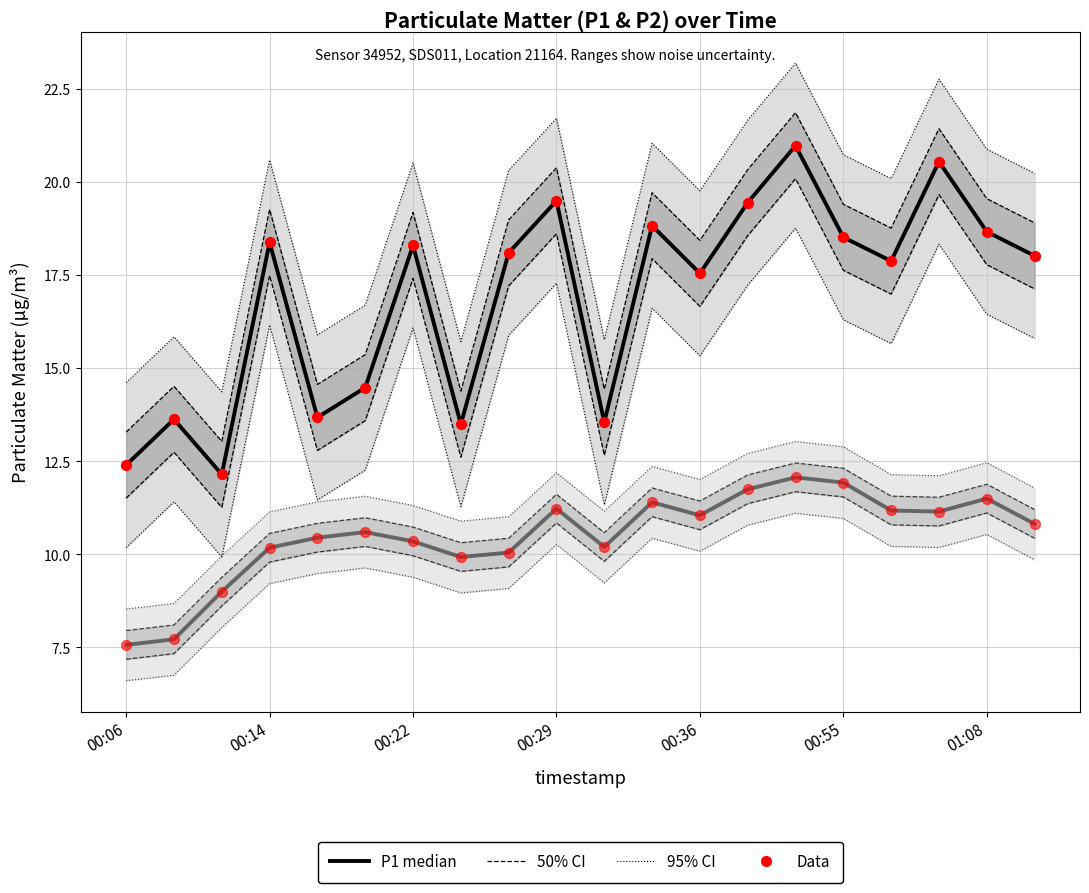

Is the value of P2 median at 11 greater than the value of P2 Data at 00:14?

Yes